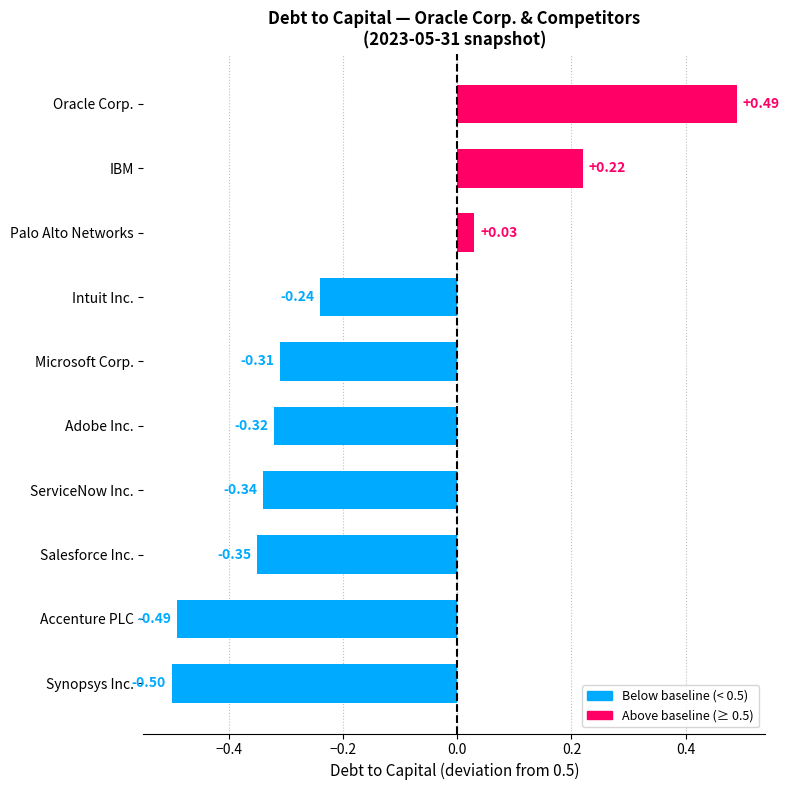

At which label is the value closest to 0?

Palo Alto Networks